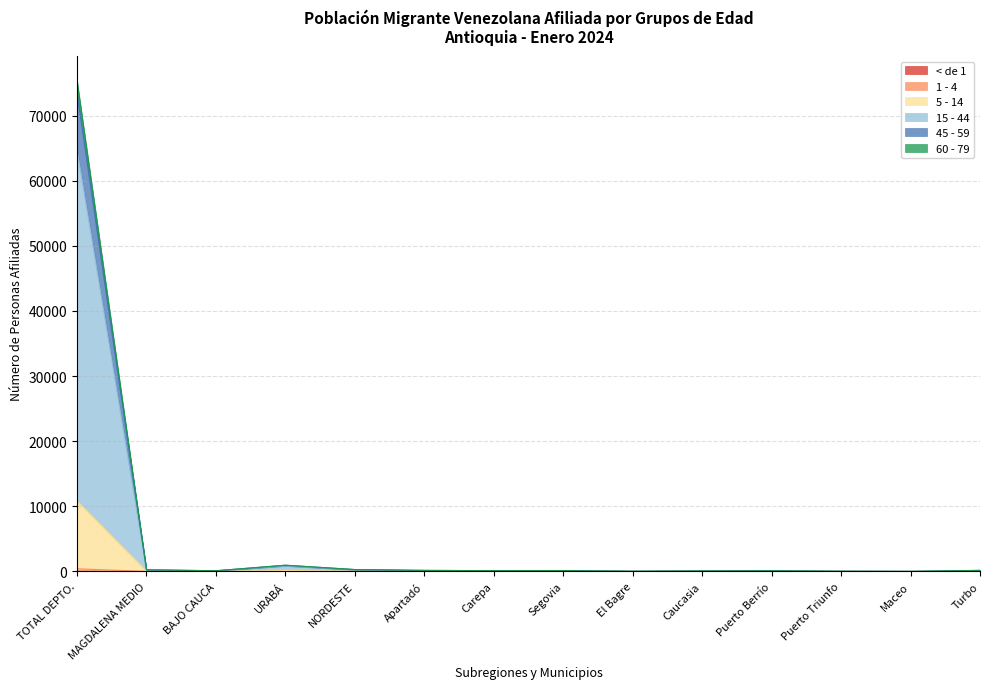

True or false: 15 - 44 has a value of 12 at Puerto Triunfo.

False